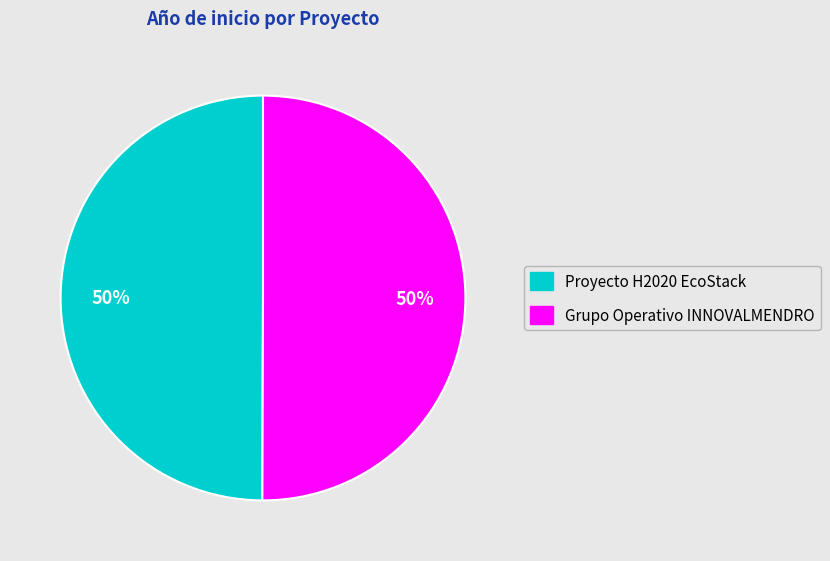

What percentage is the Grupo Operativo INNOVALMENDRO slice, to the nearest percent?

50%